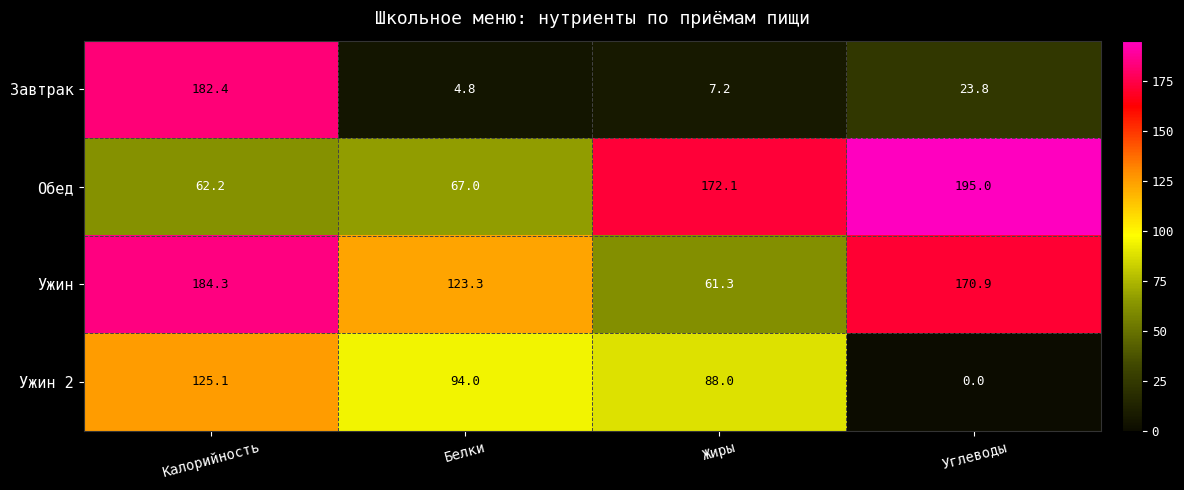

Which label corresponds to the largest value in the chart?

Углеводы